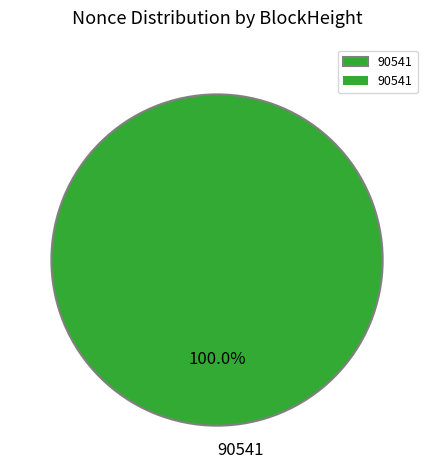

Is it true that 90541 is 100% of the pie?

True